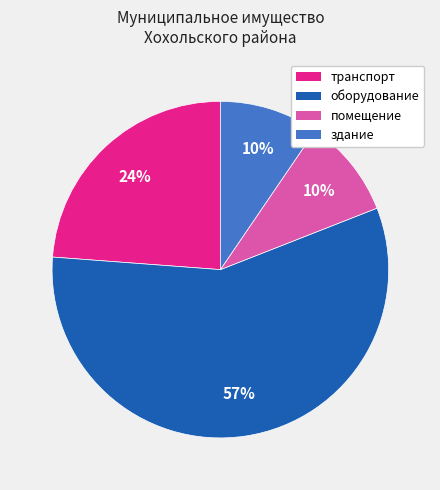

How many segments does this pie chart have?

4